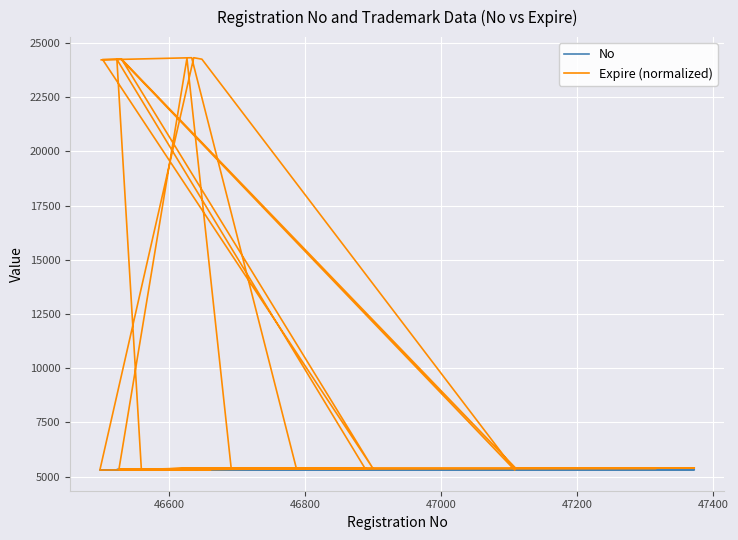

What are all the series names shown in the legend?

No, Expire (normalized)